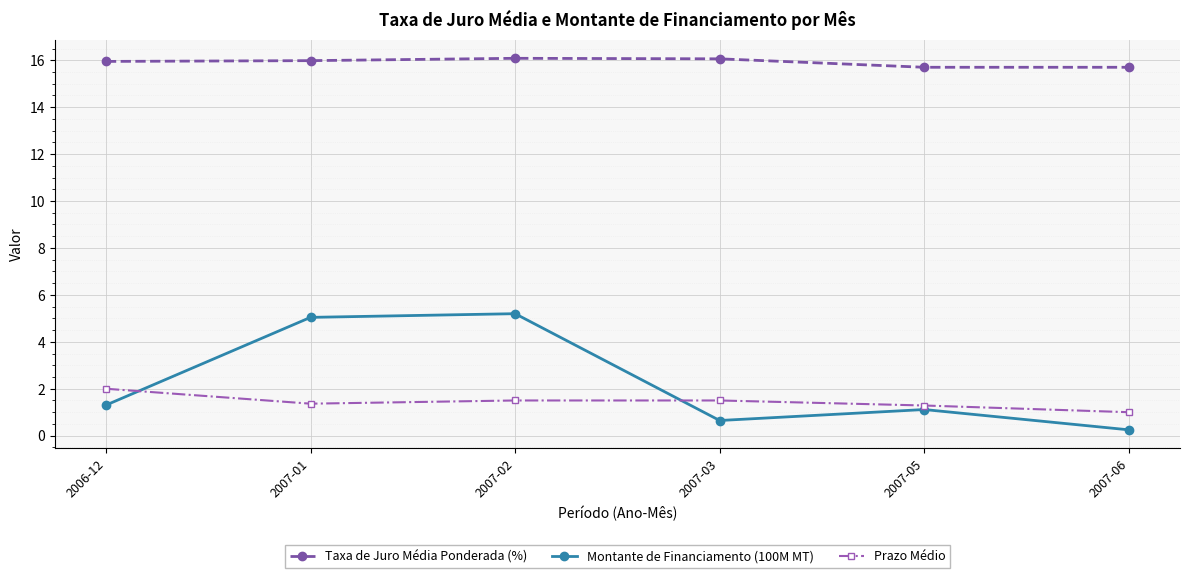

Which category has the highest value in the Prazo Médio series?

2006-12